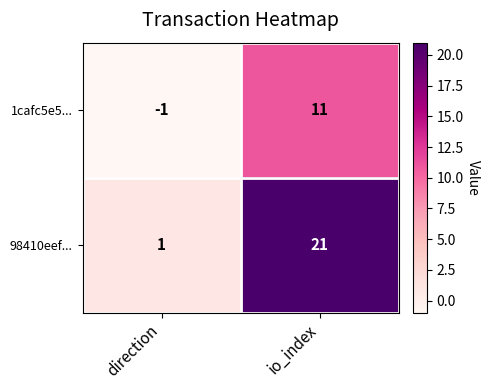

Reading right to left, extract all data points from this chart.

1cafc5e5...: 11	-1
98410eef...: 21	1